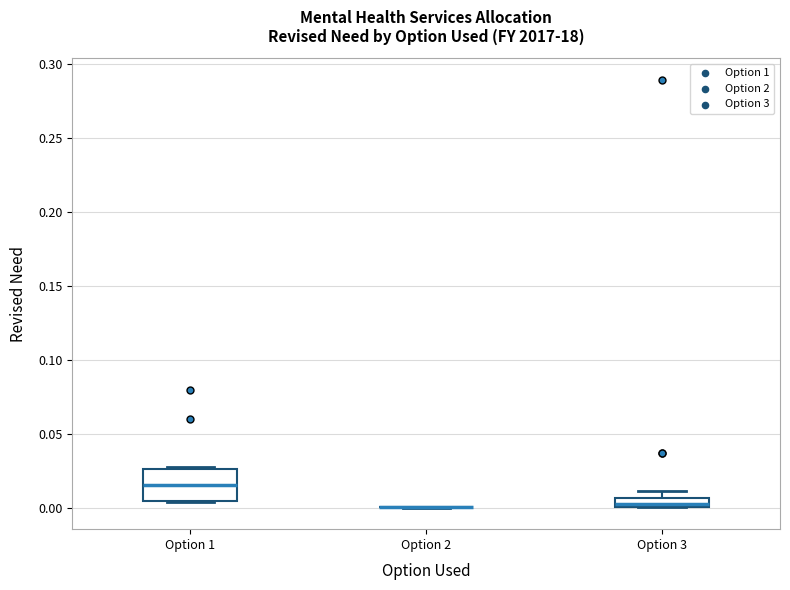

Which box is the tallest, from its lower edge to its upper edge?

Option 1